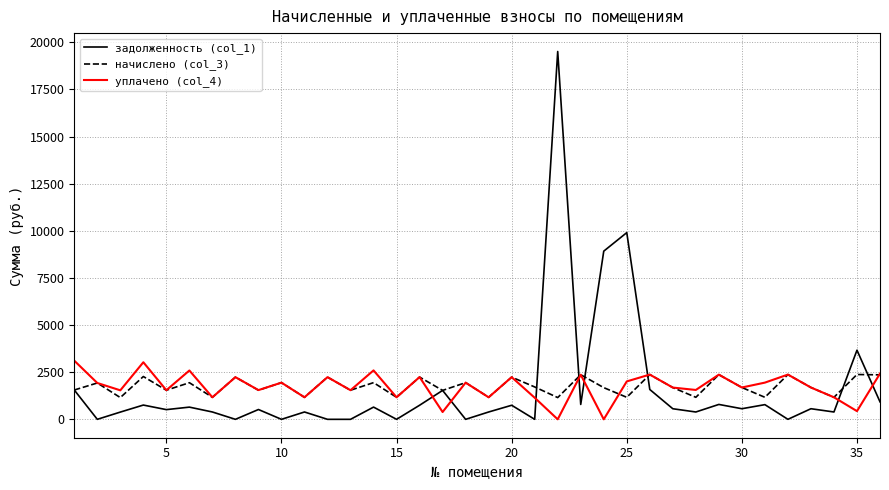

Which series has the largest range (max minus min)?

задолженность (col_1)